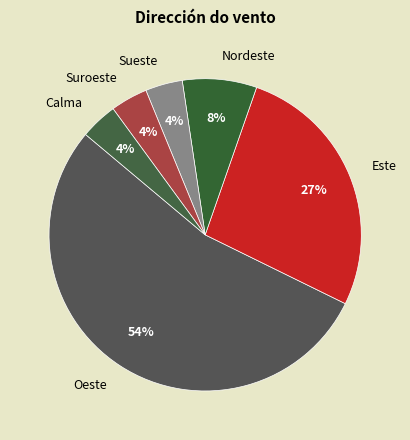

To the nearest percent, what is the difference between the largest and smallest slice percentages?

50%